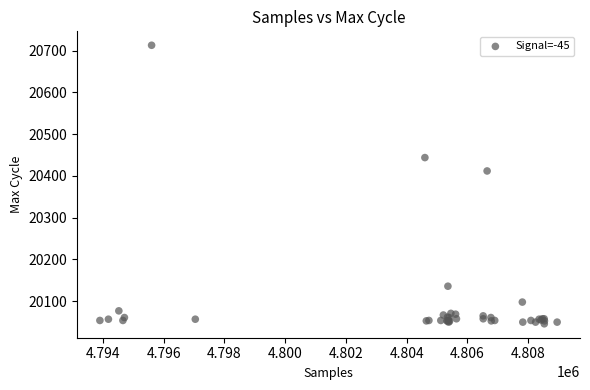

What Y value in the scatter plot is closest to 20379?

20412